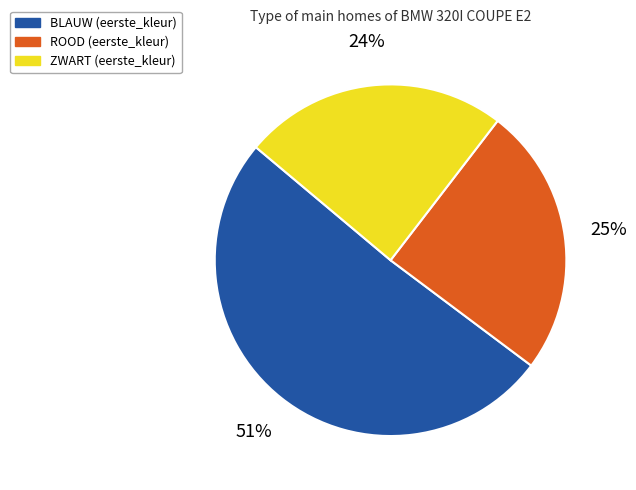

To the nearest percent, what is the average slice percentage?

33%